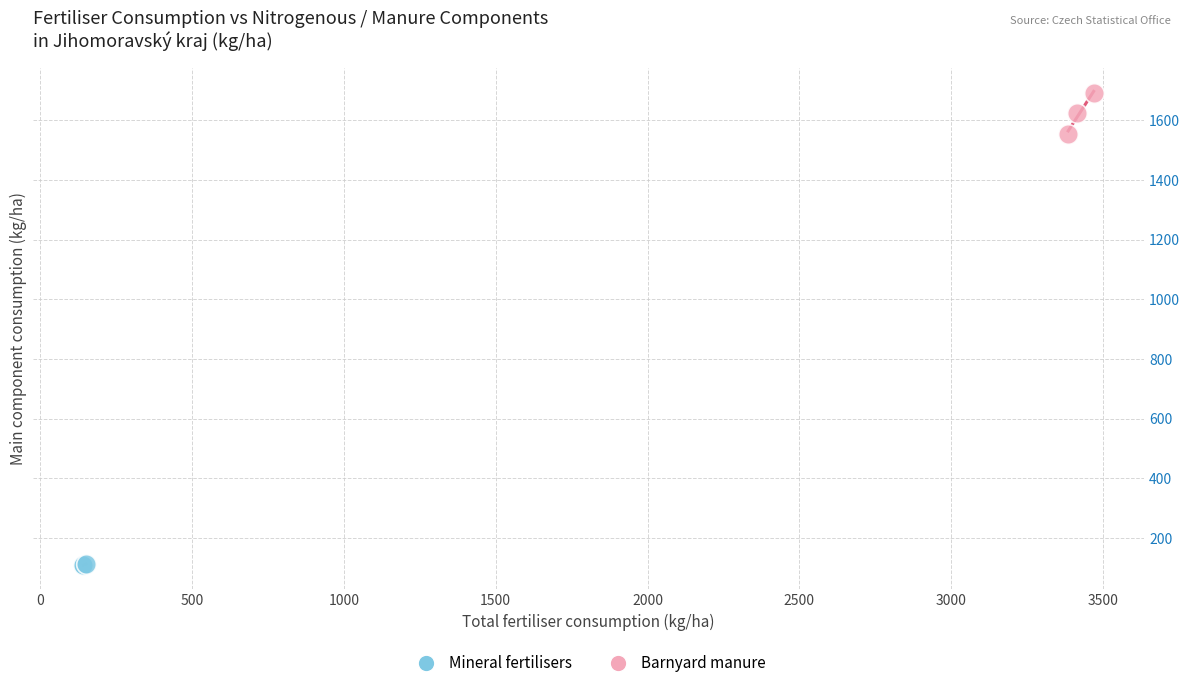

What are all the series names shown in the legend?

Mineral fertilisers, Barnyard manure